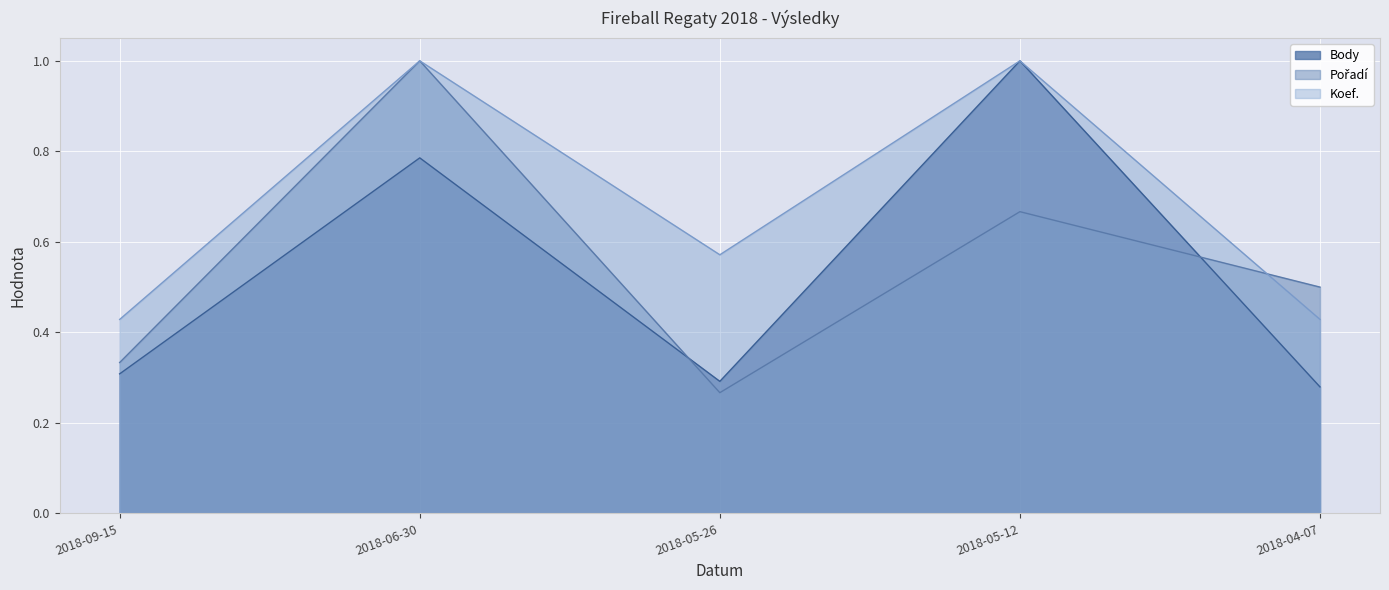

What is the maximum value shown in the chart?

1.0